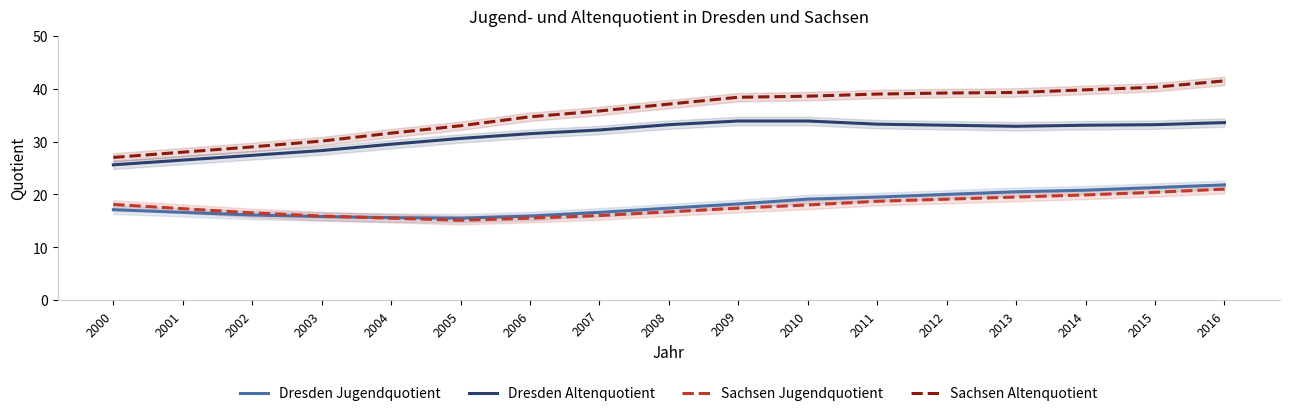

True or false: Sachsen Altenquotient has more than 2 interior local peaks.

False